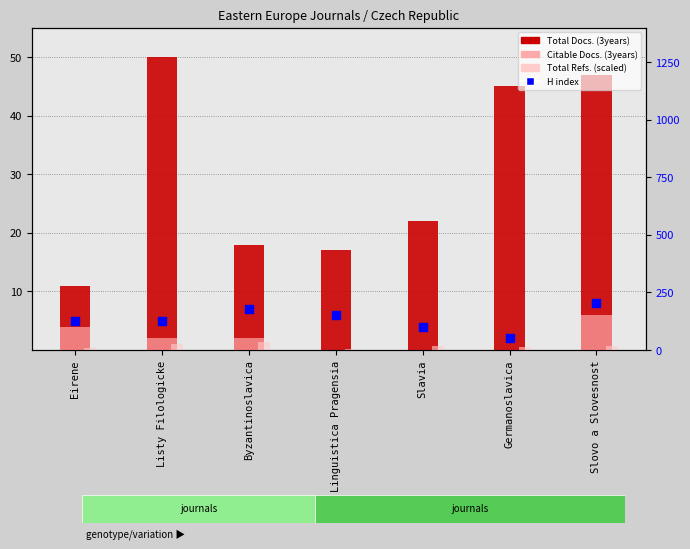

Which series has the largest total across all categories?

Total Docs. (3years)